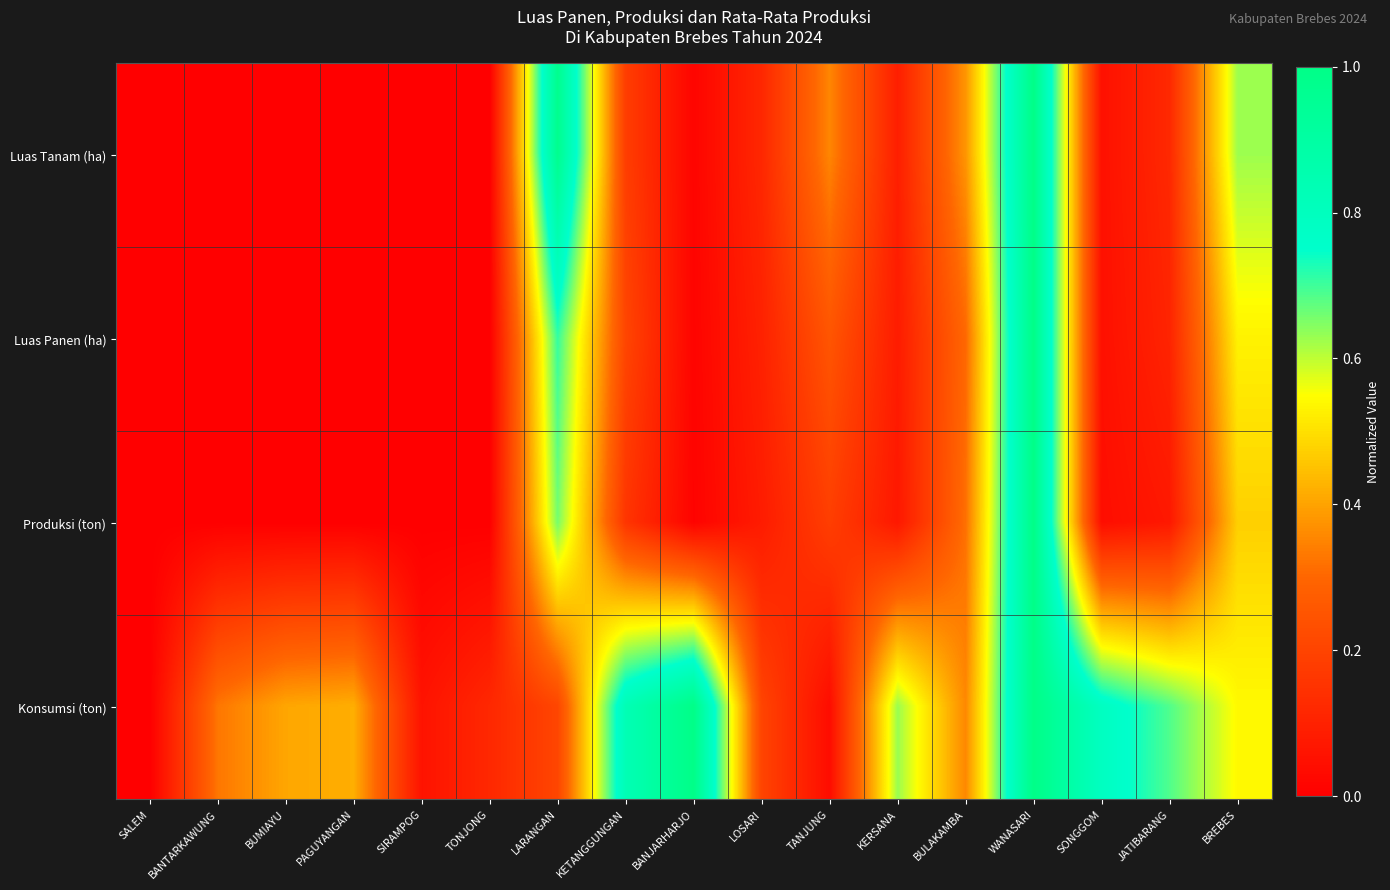

How many data points does each series have?

17